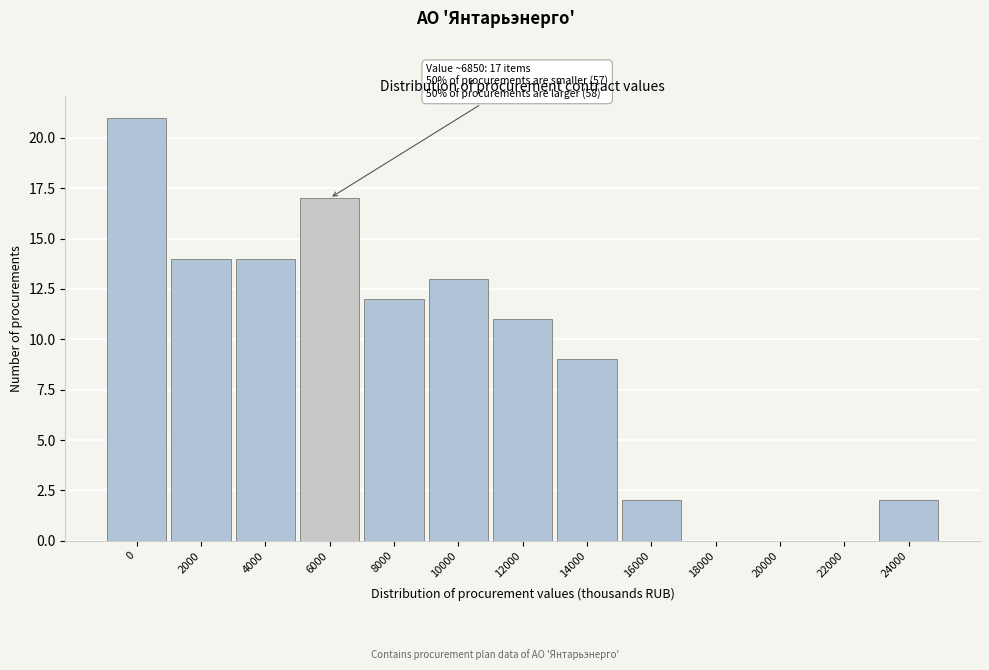

Reading right to left, list all the values displayed in this chart.

24000=2	22000=0	20000=0	18000=0	16000=2	14000=9	12000=11	10000=13	8000=12	6000=17	4000=14	2000=14	0=21